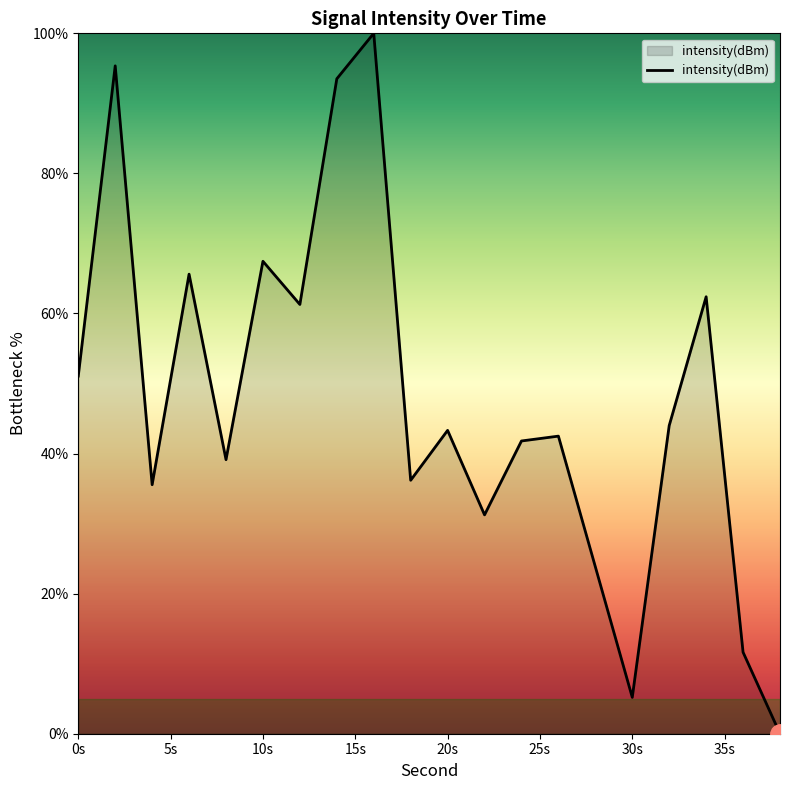

Count the number of data series in this chart.

1